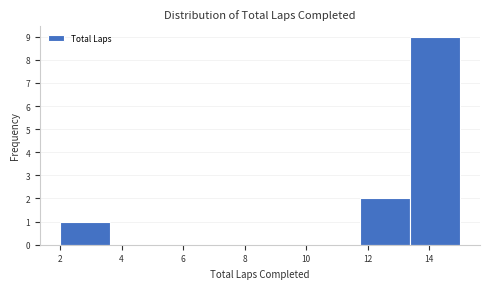

What is the height of the bar covering 2.0 to 3.6 on the x-axis? Neither the bar edges nor the heights are printed on the chart, so give them approximately, as read against the axes.

1